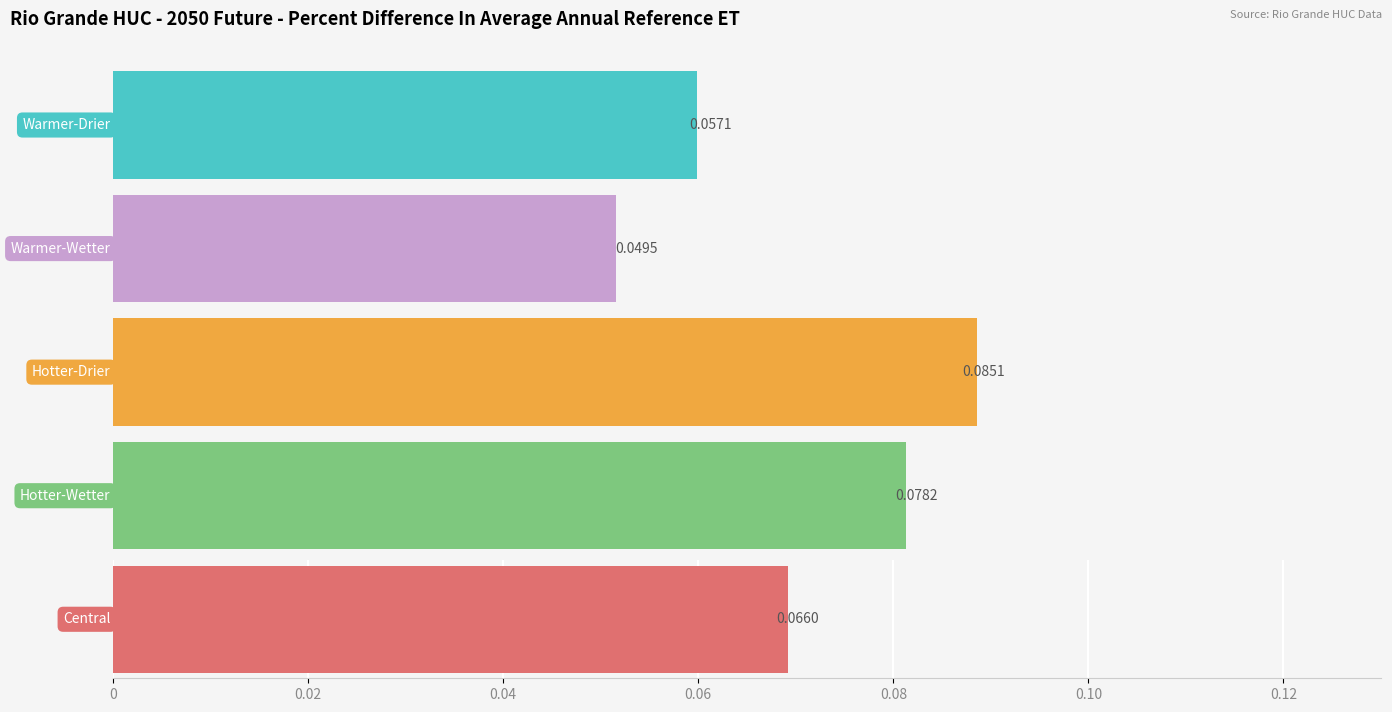

At RG13020101, list the series in order from largest to smallest.

Hotter-Drier, Hotter-Wetter, Central, Warmer-Drier, Warmer-Wetter